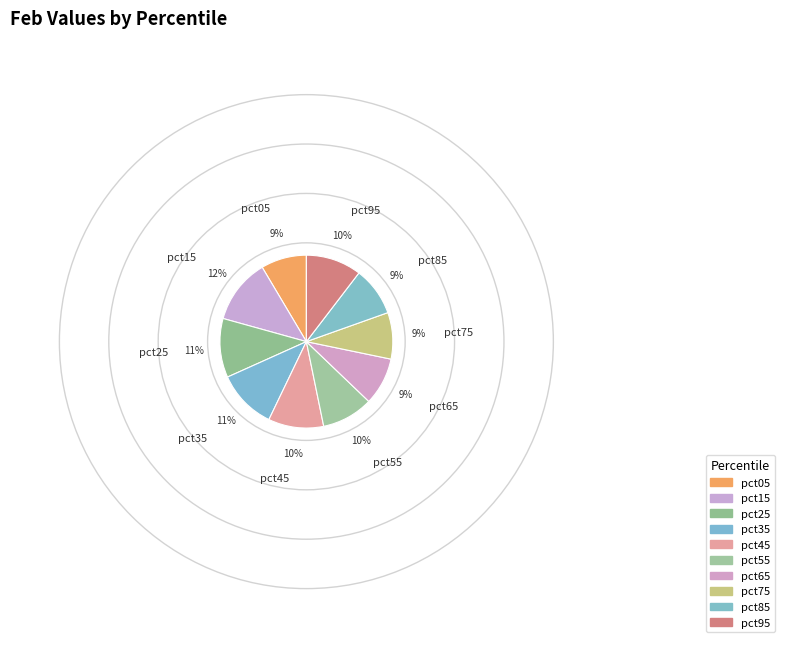

Which category has the biggest portion of the pie?

pct15